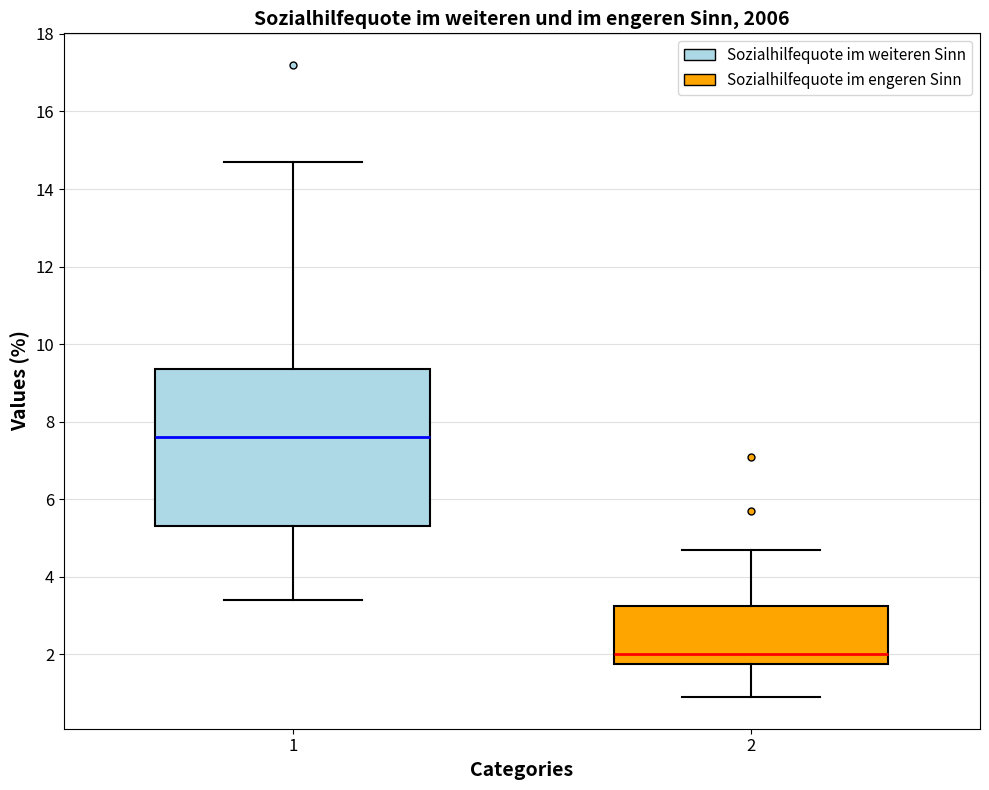

Which box's median line is the highest?

1